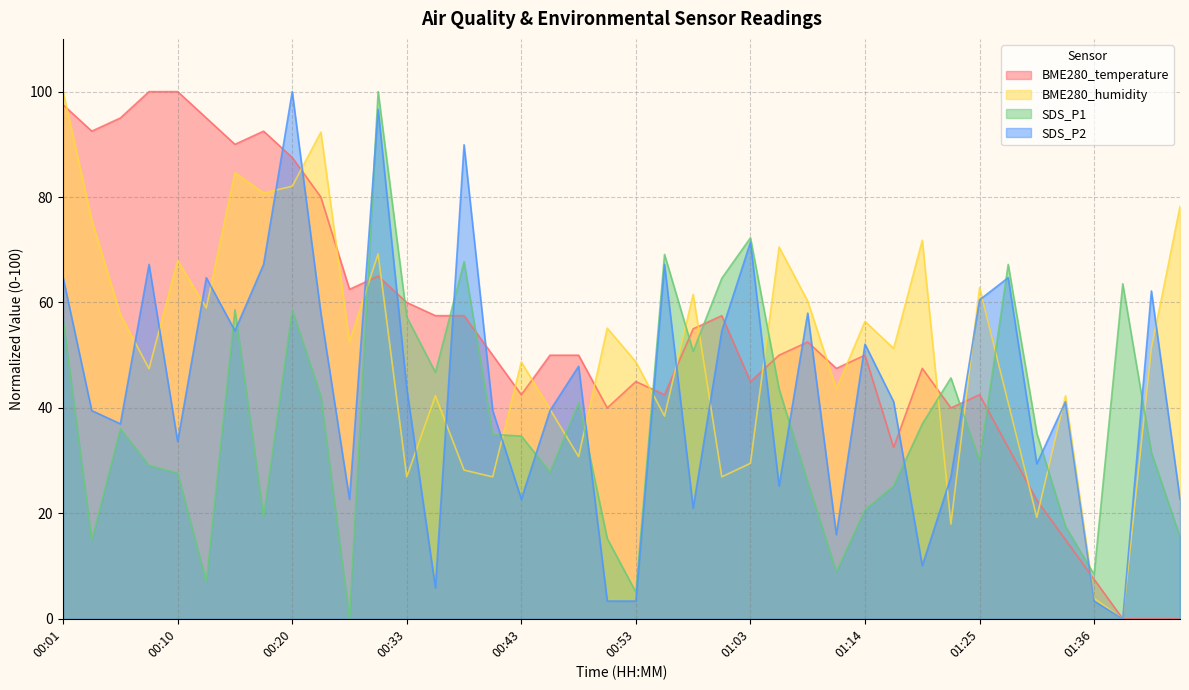

How many lines are shown in the chart?

4